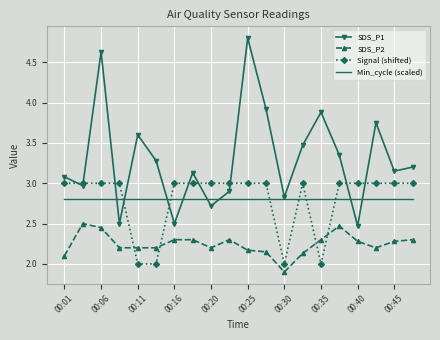

Which series has the largest total across all categories?

SDS_P1